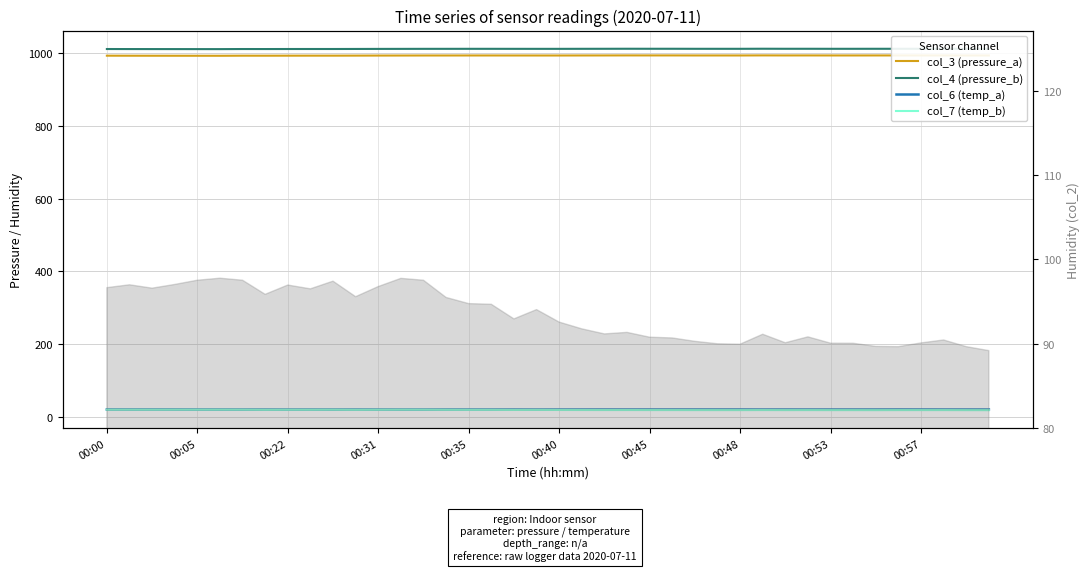

Rank the series by their maximum value, from lowest to highest.

col_7 (temp_b), col_6 (temp_a), col_3 (pressure_a), col_4 (pressure_b)